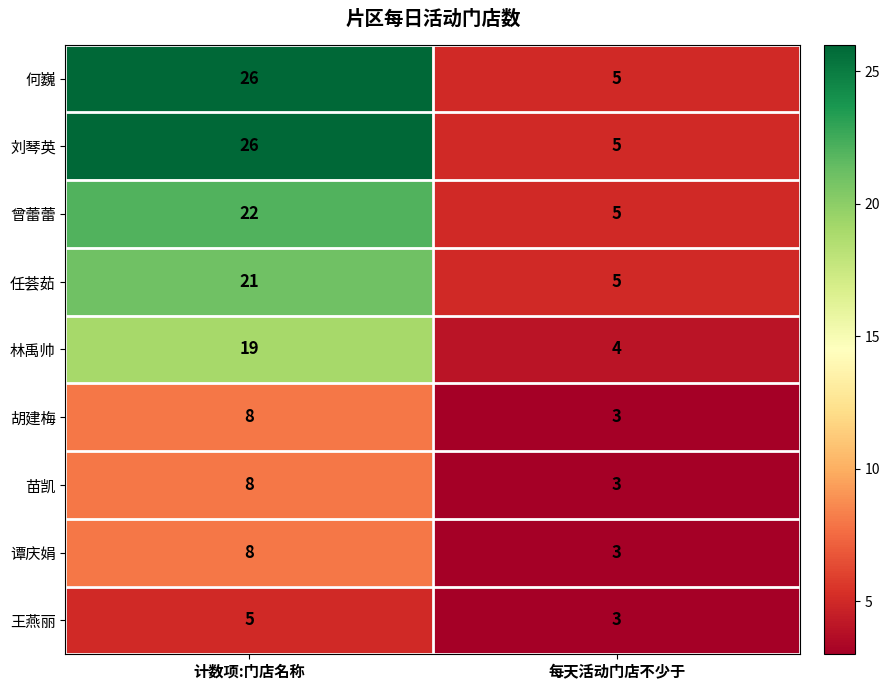

At which label is 曾蕾蕾 closest to 13?

每天活动门店不少于